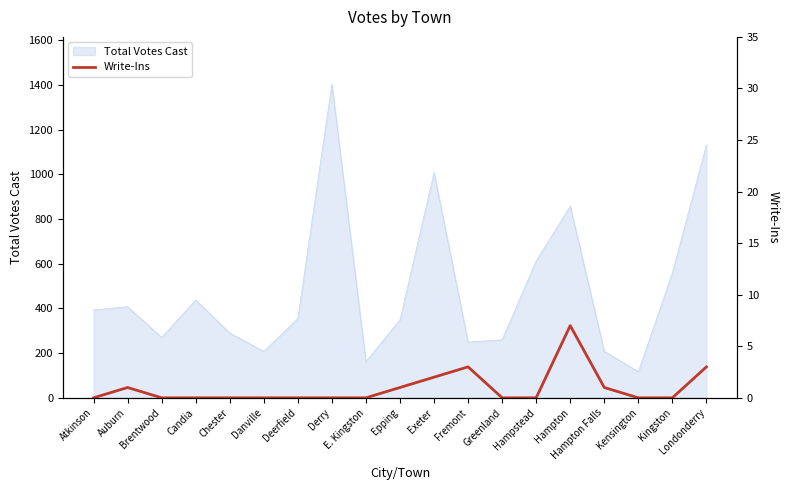

True or false: there are more than 1 points higher than both neighbors.

True